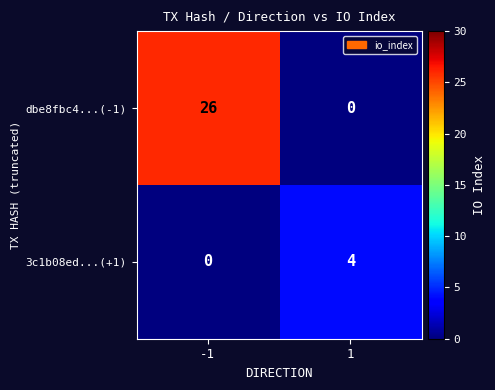

The value of dbe8fbc4...(-1) at 1 is 0. True or false?

True